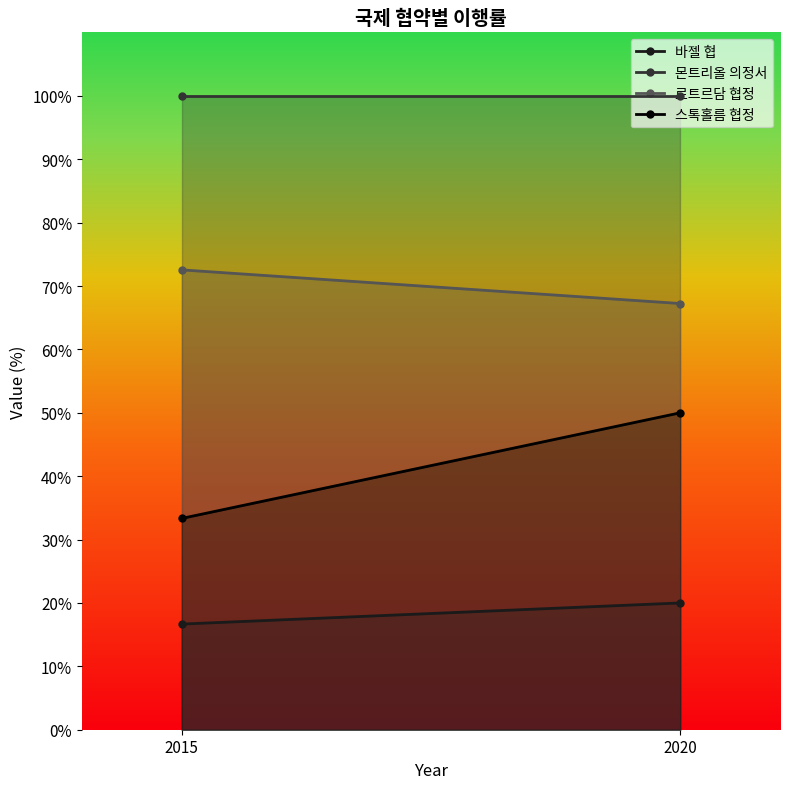

What are all the series names shown in the legend?

바젤 협, 몬트리올 의정서, 로트르담 협정, 스톡홀름 협정